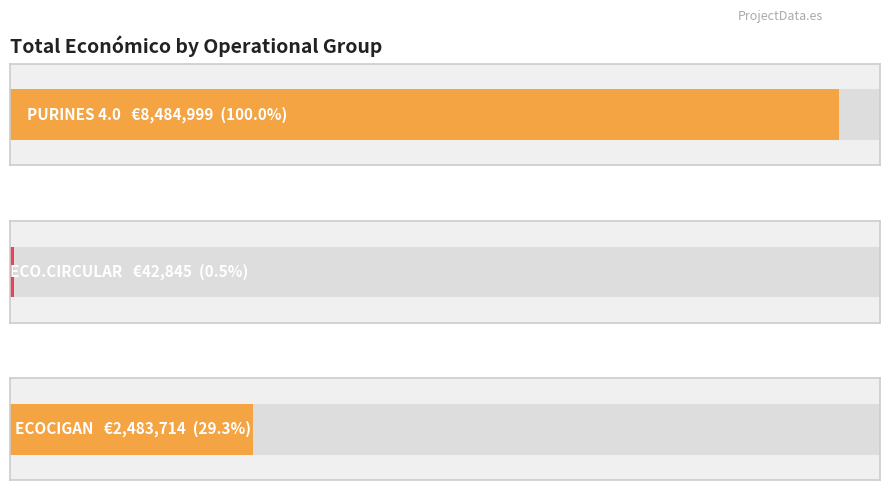

Where does the data first go above 2483714?

PURINES 4.0